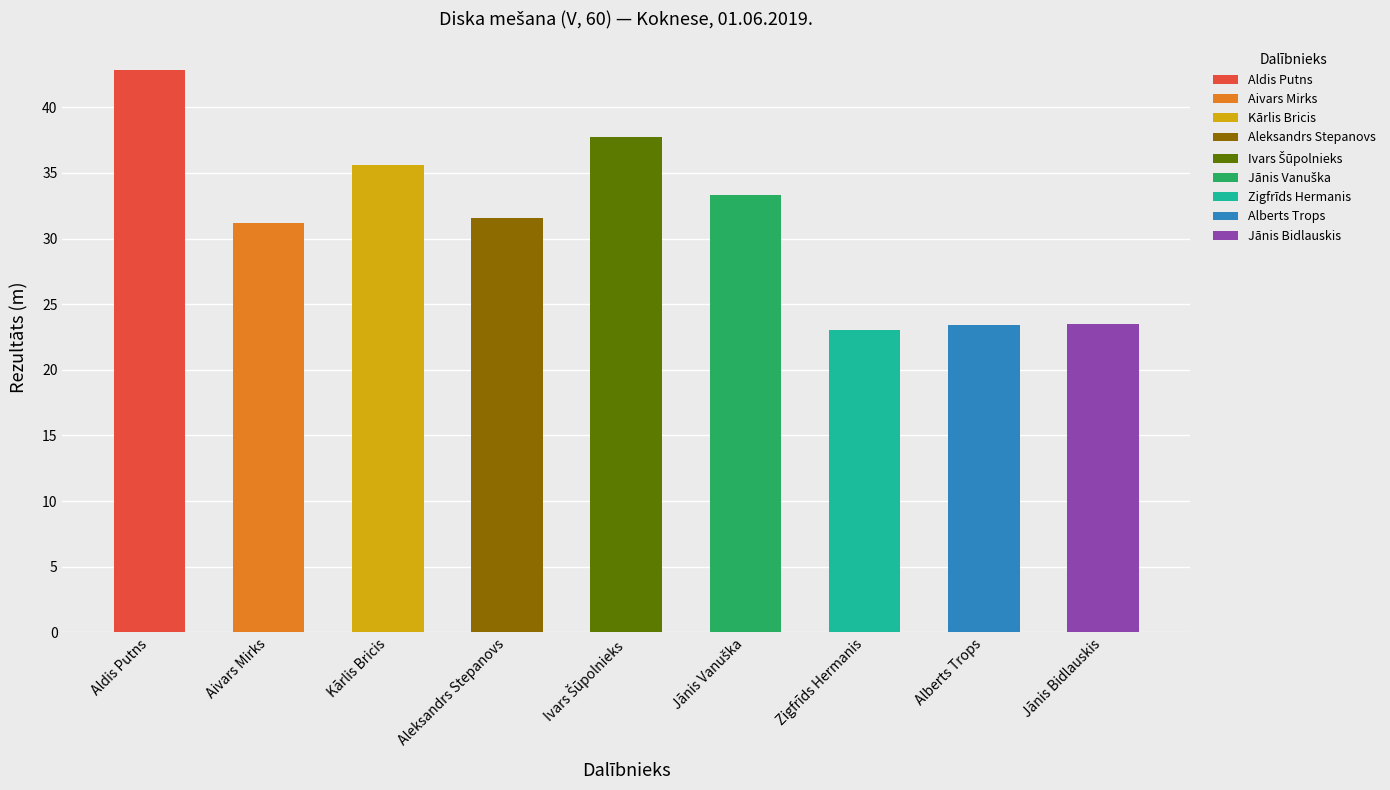

What is the difference between the values at Ivars Šūpolnieks and Jānis Bidlauskis?

14.2